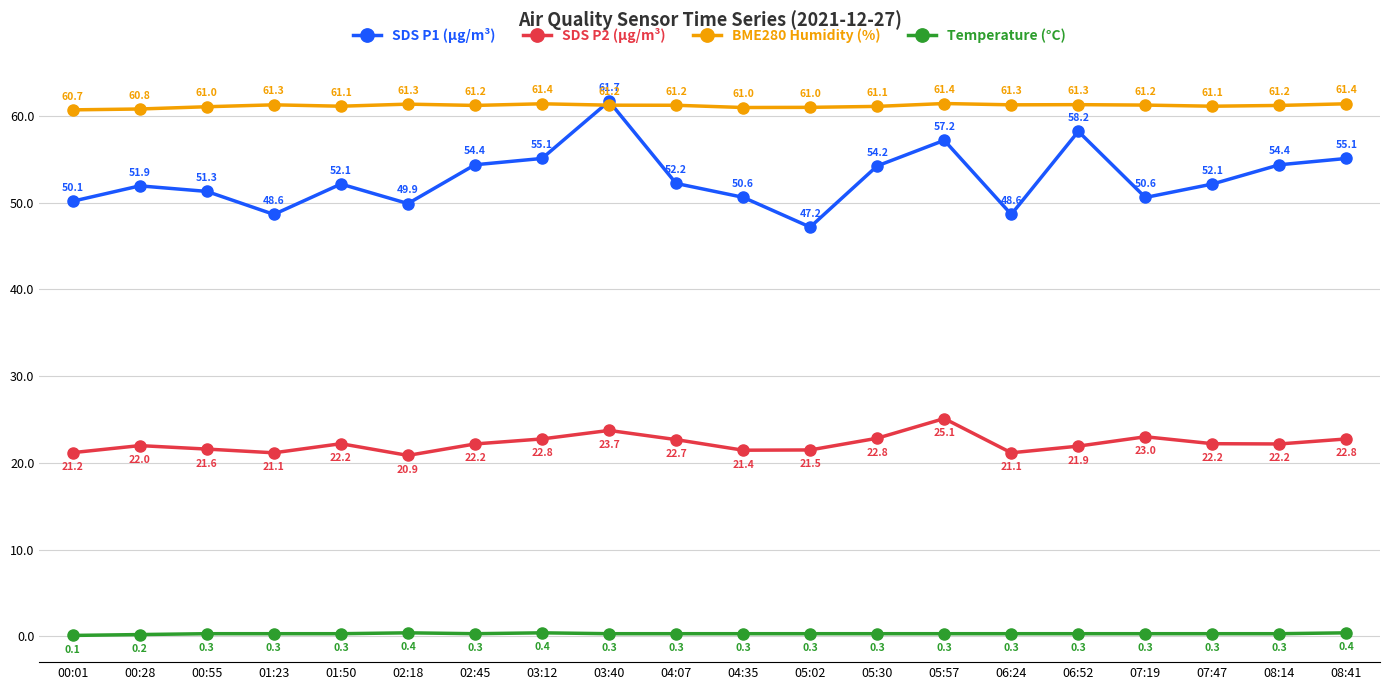

The value of SDS P2 (µg/m³) at 03:12 is 22.8. True or false?

True